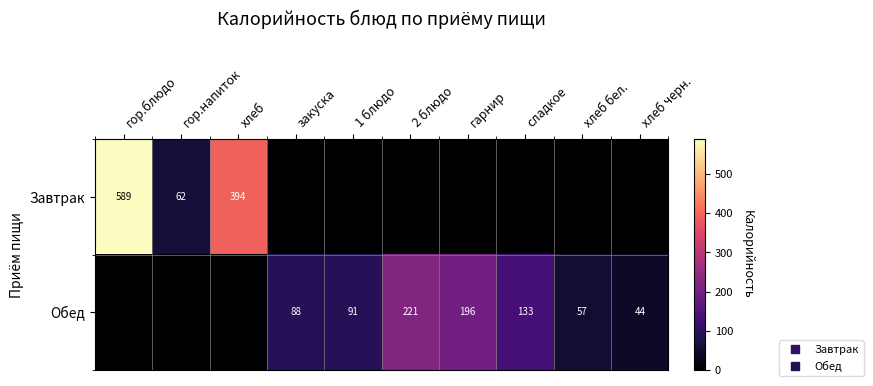

Which series has the largest total across all categories?

Завтрак